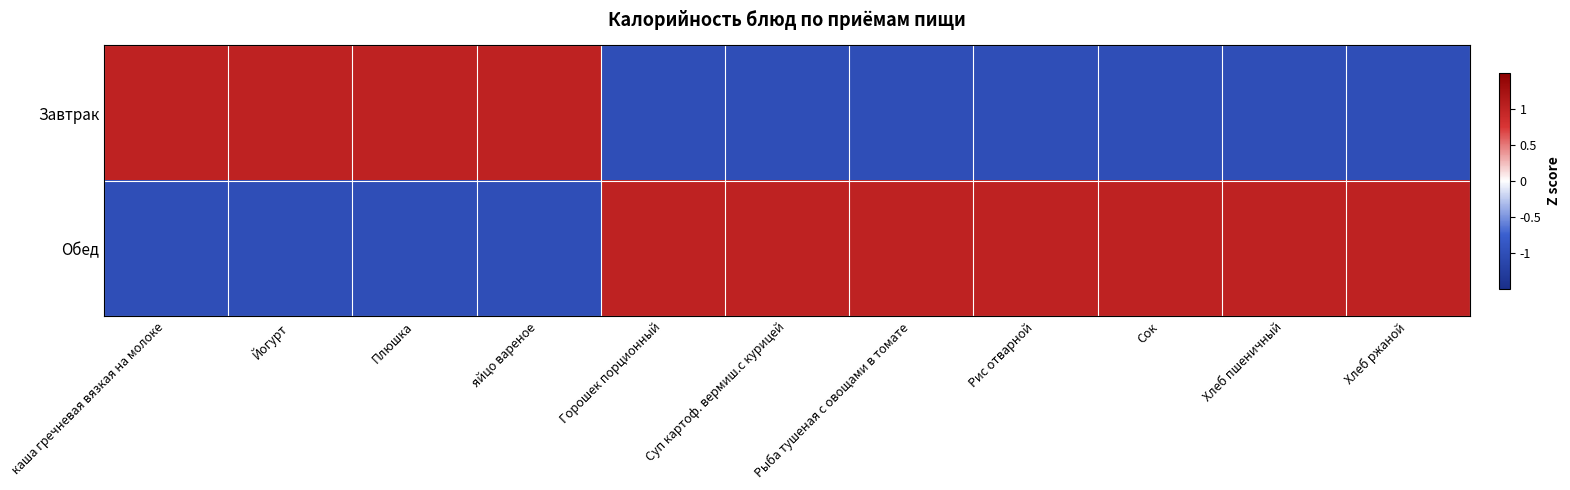

Rank the categories by Завтрак value from highest to lowest.

каша гречневая вязкая на молоке, Йогурт, Плюшка, яйцо вареное, Горошек порционный, Суп картоф. вермиш.с курицей, Рыба тушеная с овощами в томате, Рис отварной, Сок, Хлеб пшеничный, Хлеб ржаной